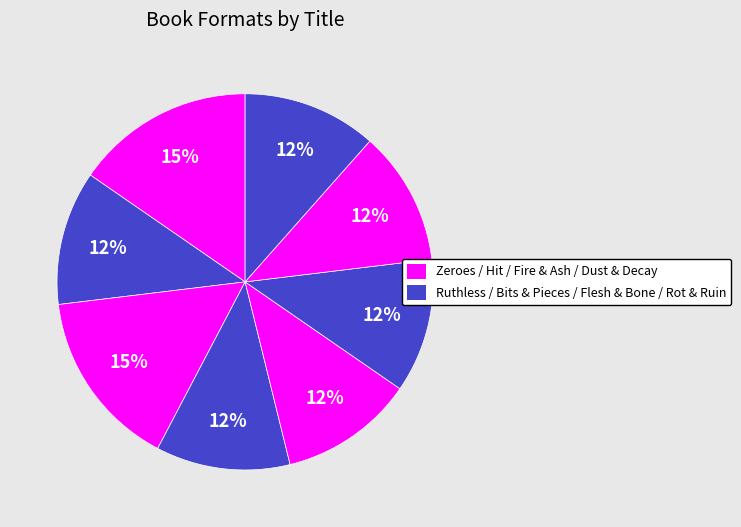

Is there a majority slice in this chart?

No